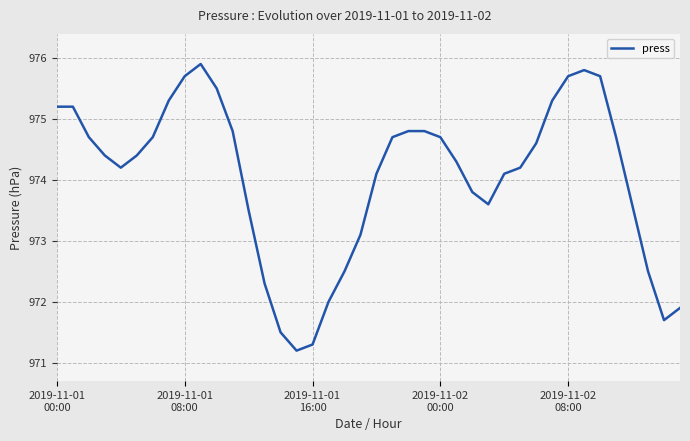

What is the minimum value shown in the chart?

971.2